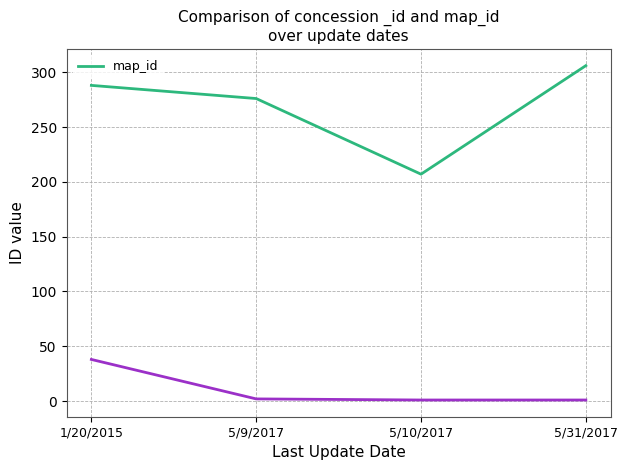

What is the label of the 2nd point from the right?

5/10/2017